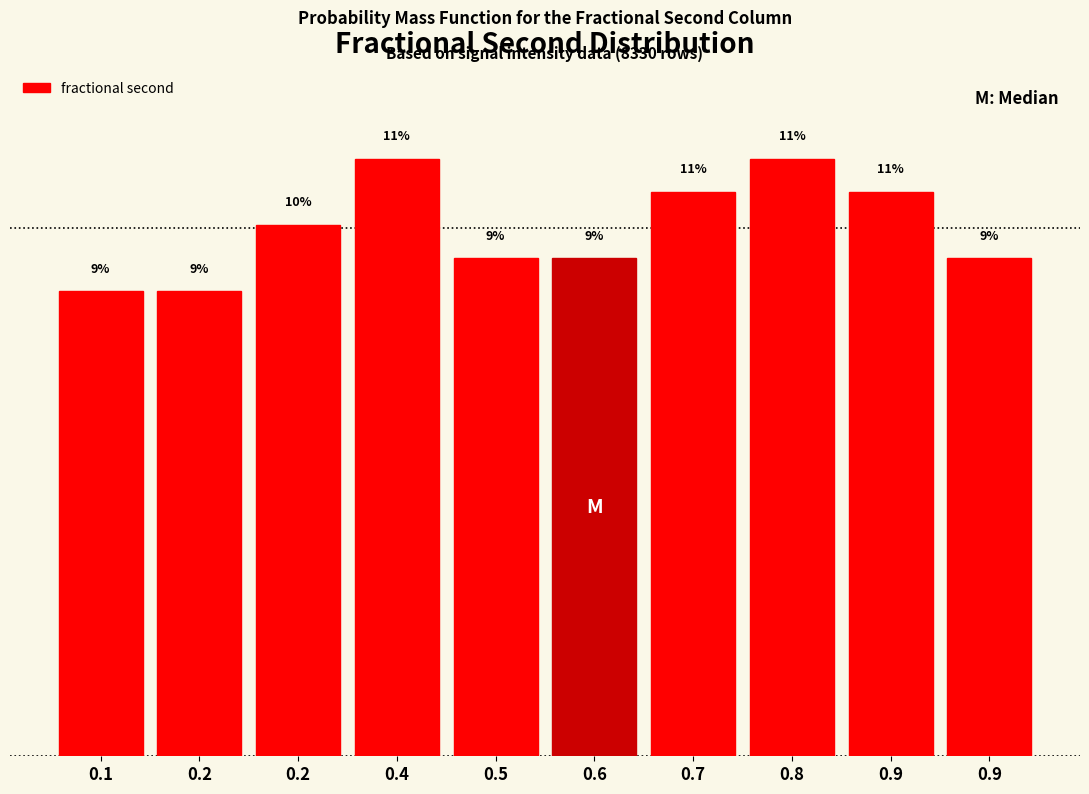

Does the chart contain any negative values?

No